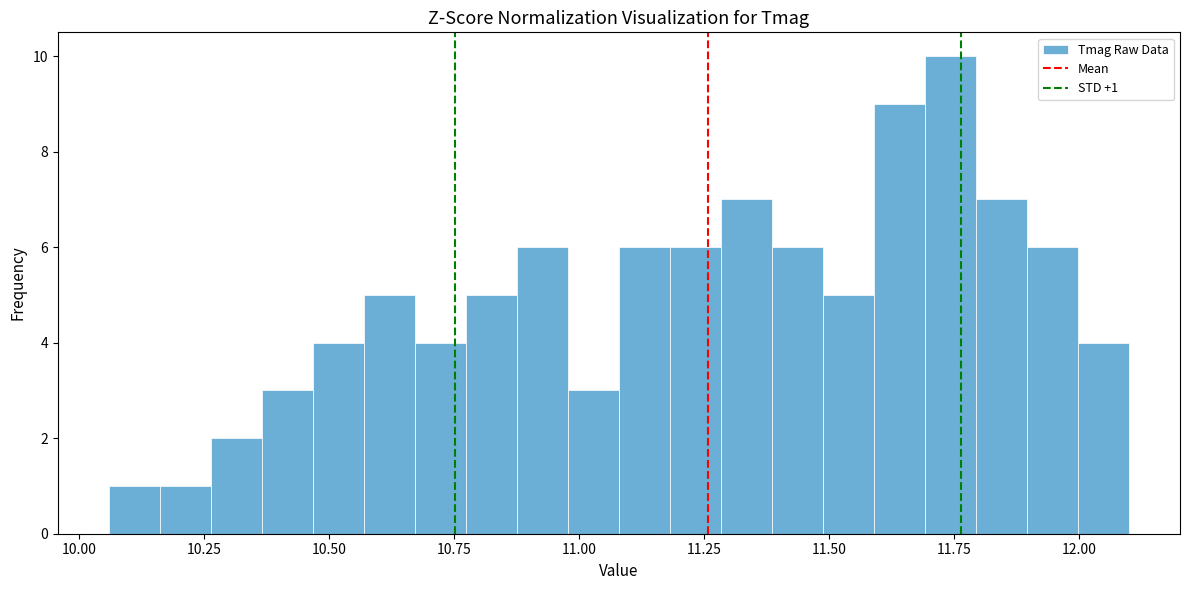

Around what value on the x-axis is the tallest bar? Give the approximate position of its centre, as read against the axis.

11.75